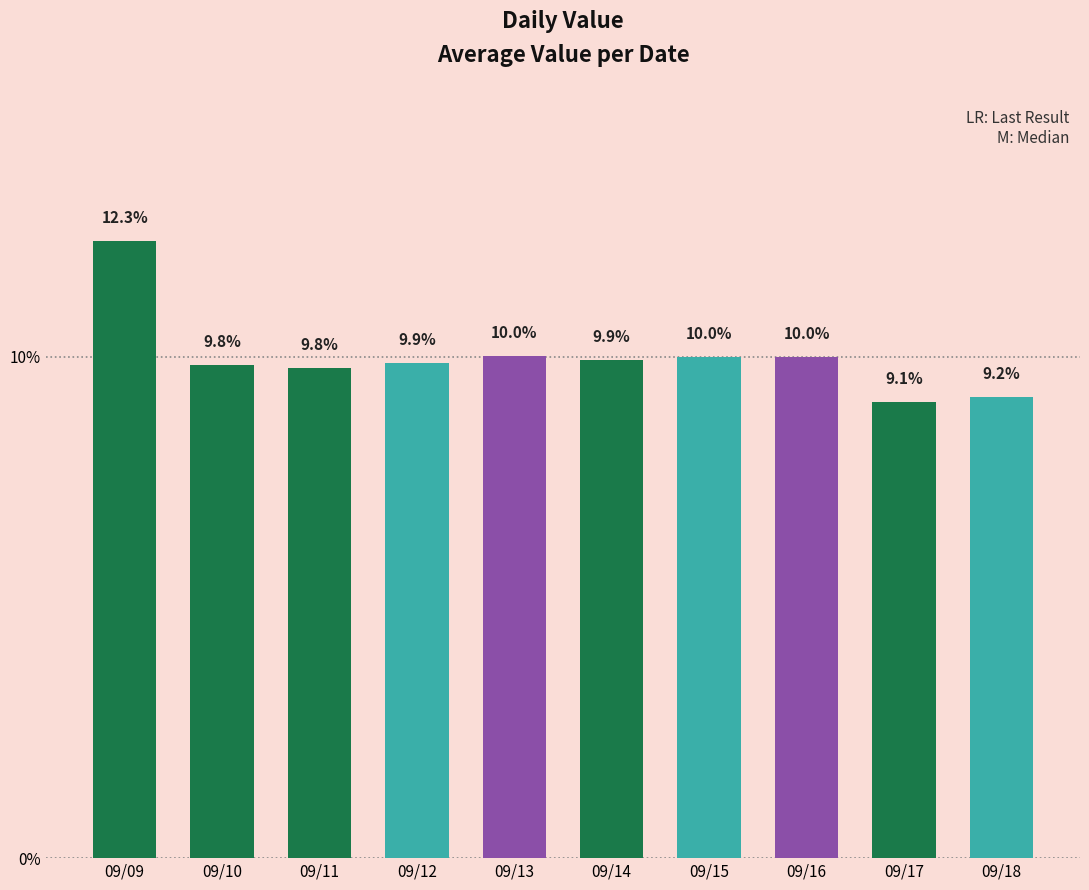

Approximately how many times larger is the value at 09/12 compared to 09/09?

0.8